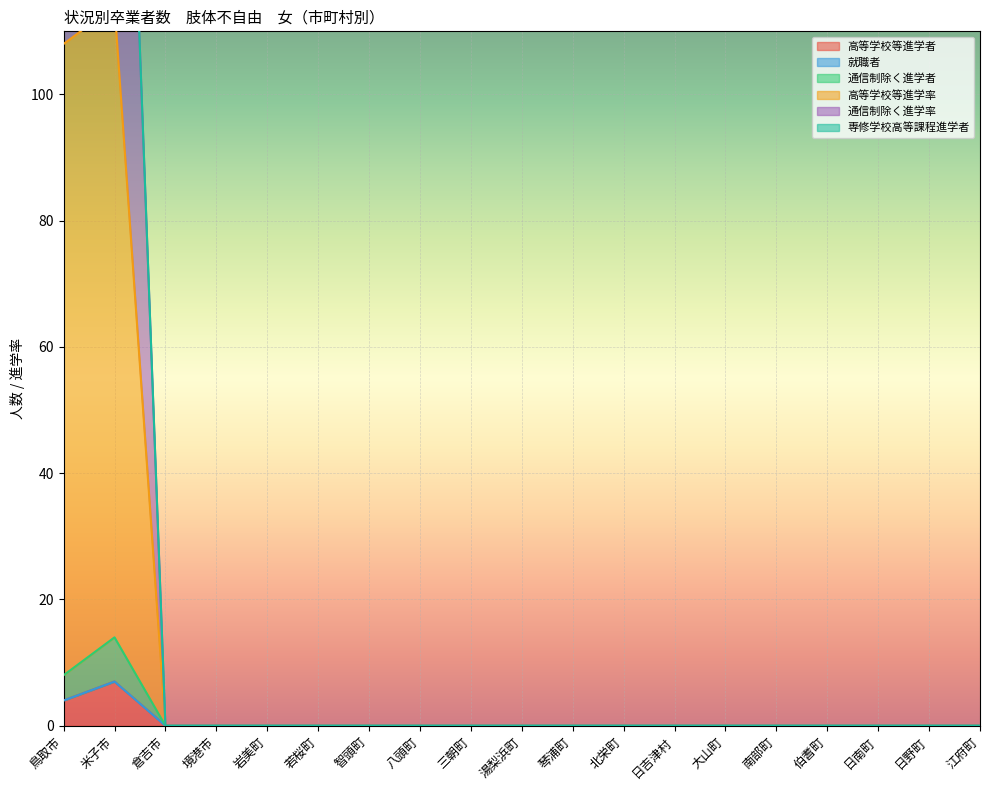

How many values in 高等学校等進学率 are above zero?

2